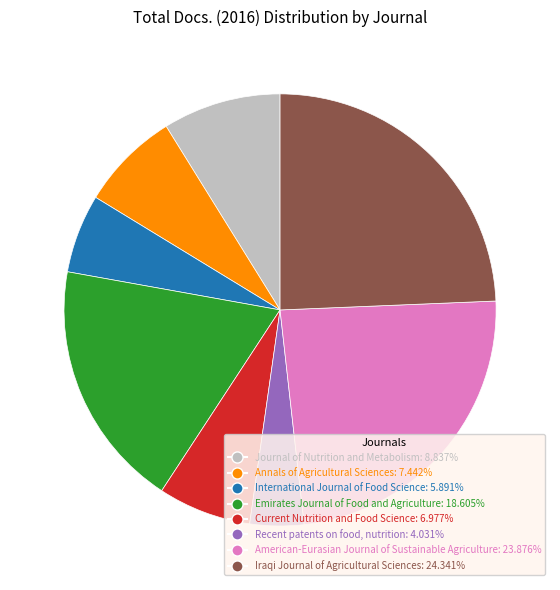

Rank the categories by value from lowest to highest.

Recent patents on food, nutrition, International Journal of Food Science, Current Nutrition and Food Science, Annals of Agricultural Sciences, Journal of Nutrition and Metabolism, Emirates Journal of Food and Agriculture, American-Eurasian Journal of Sustainable Agriculture, Iraqi Journal of Agricultural Sciences